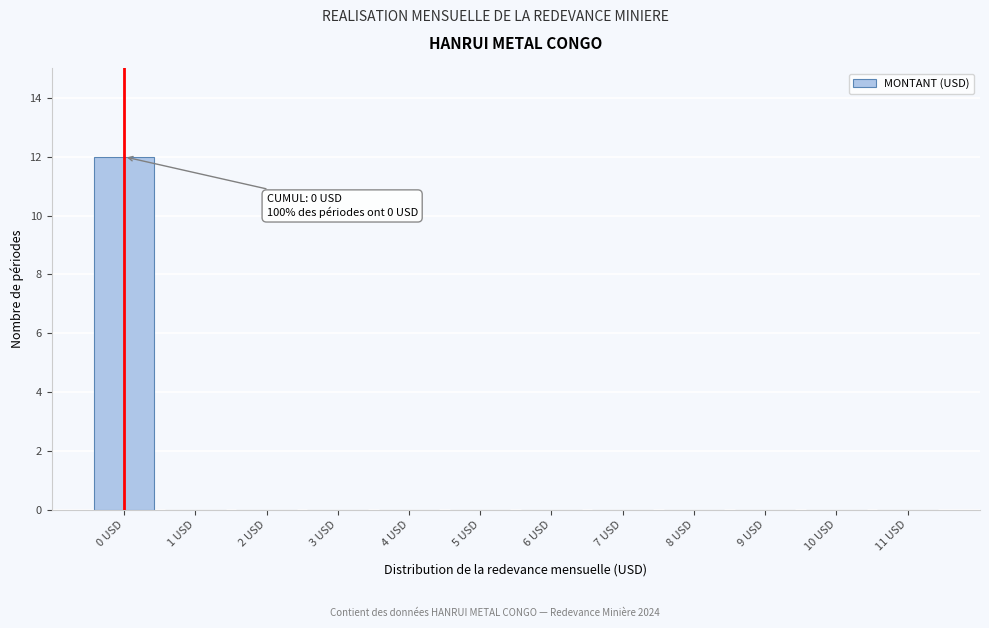

Reading left to right, extract all data points from this chart.

0 USD=12	1 USD=0	2 USD=0	3 USD=0	4 USD=0	5 USD=0	6 USD=0	7 USD=0	8 USD=0	9 USD=0	10 USD=0	11 USD=0